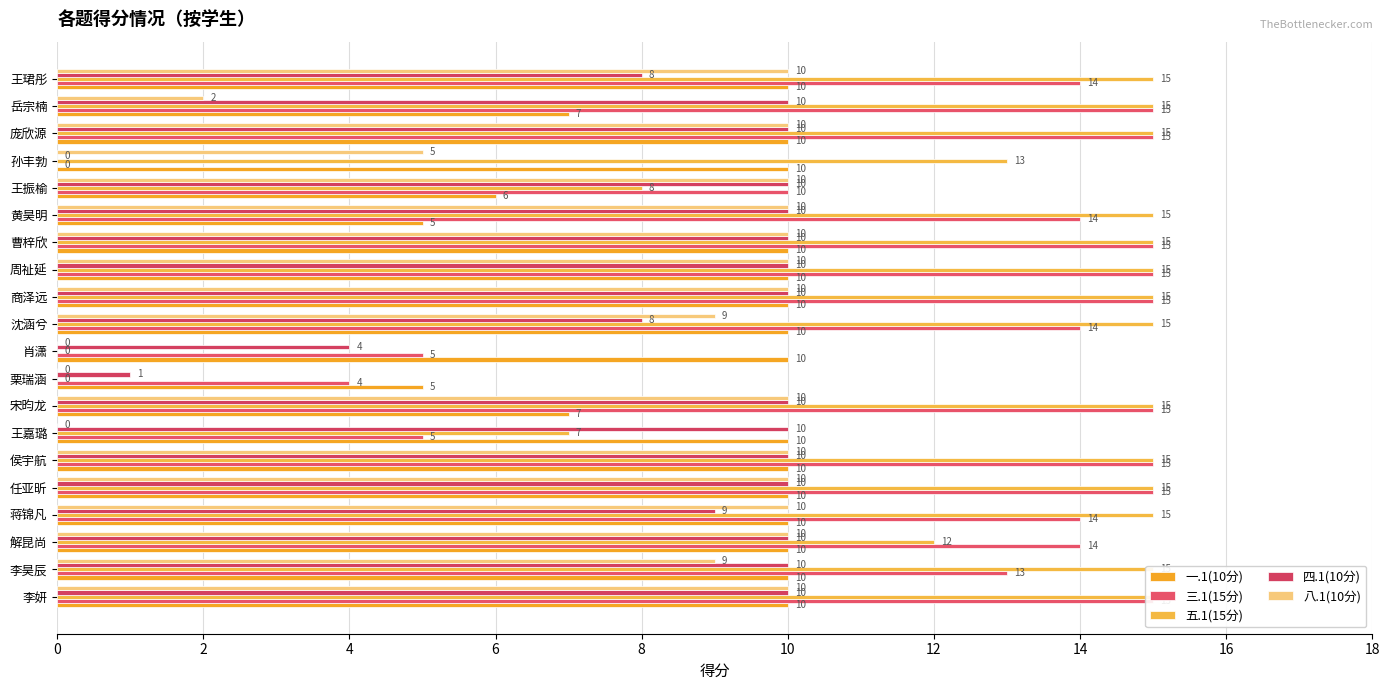

What is the maximum value for 三.1(15分)?

15